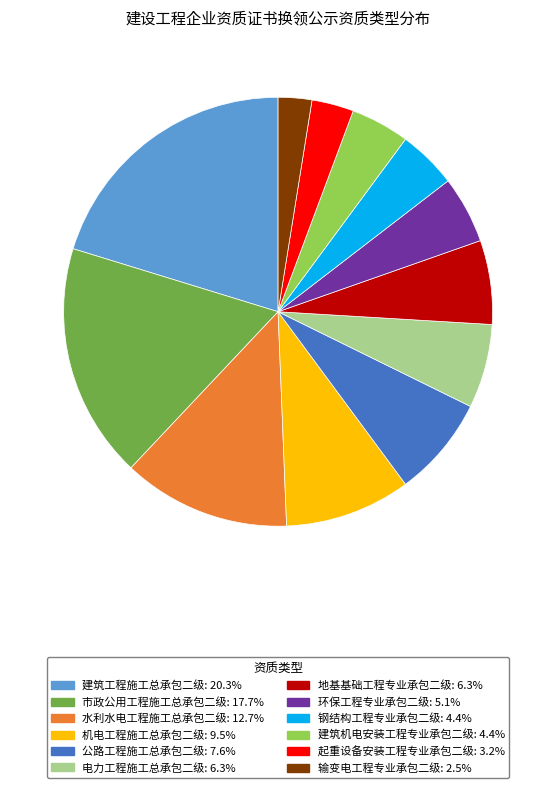

Which category has the smallest portion of the pie?

输变电工程专业承包二级